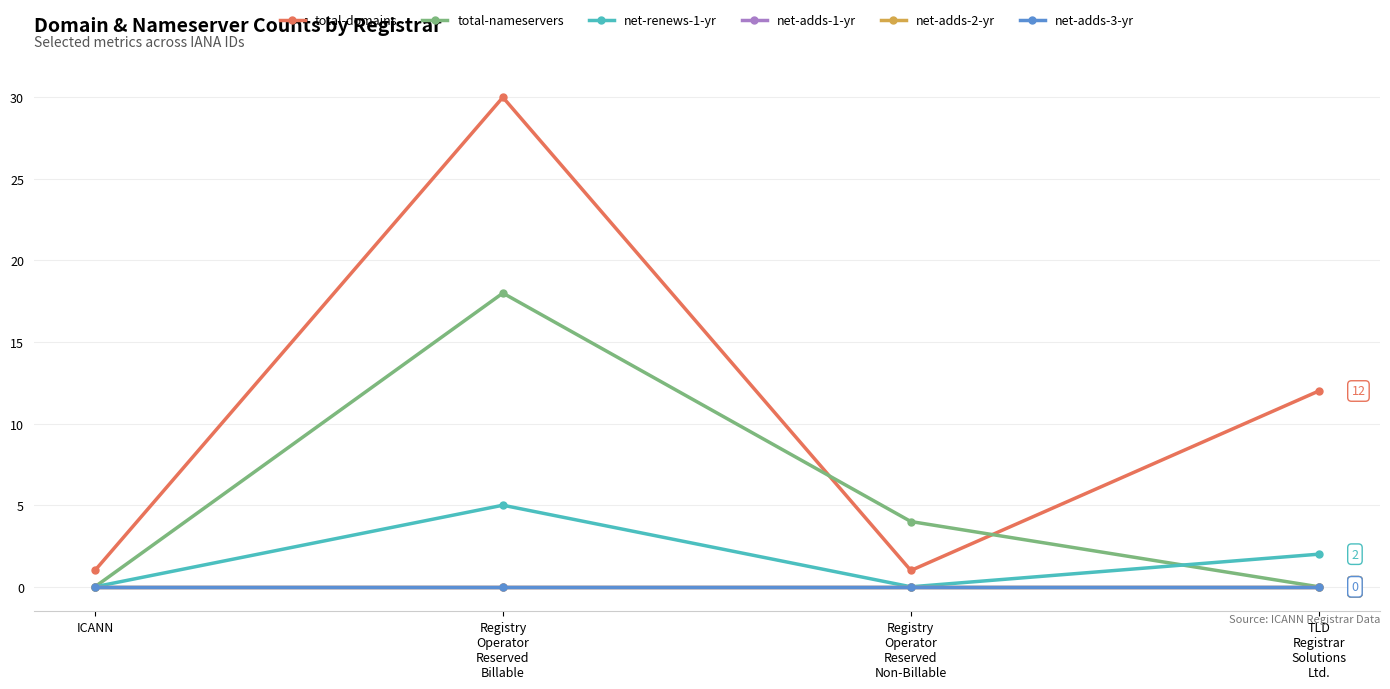

At which label is net-renews-1-yr closest to 2?

TLD
Registrar
Solutions
Ltd.